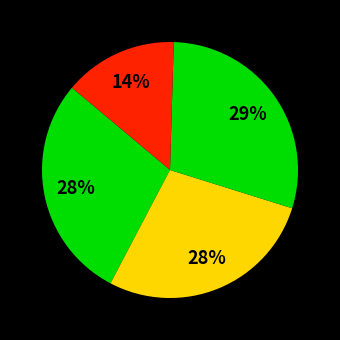

Count the number of slices in the pie.

4